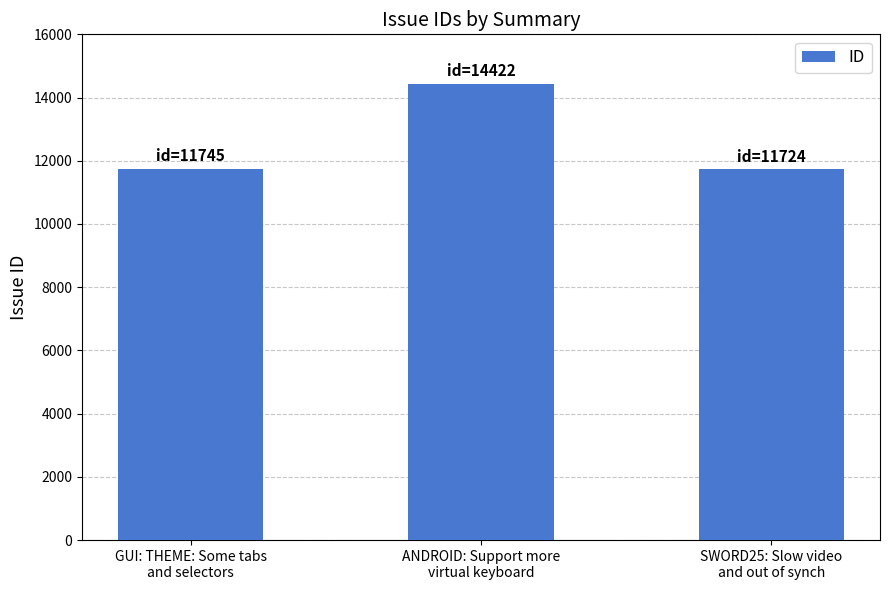

What is the sum of the values at ANDROID: Support more
virtual keyboard and GUI: THEME: Some tabs
and selectors?

26167